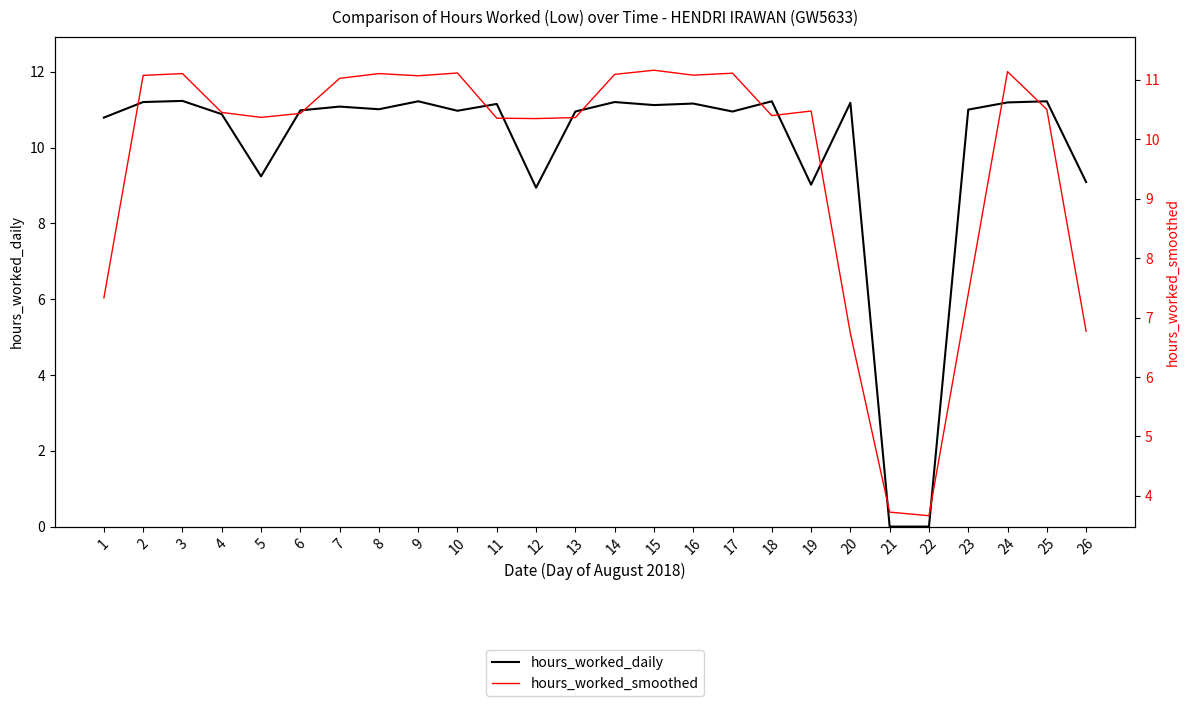

Reading left to right, list all the values displayed in this chart.

hours_worked_daily: 10.8	11.2	11.2	10.9	9.2	11.0	11.1	11.0	11.2	11.0	11.2	8.9	10.9	11.2	11.1	11.2	10.9	11.2	9.0	11.2	0.0	0.0	11.0	11.2	11.2	9.1
hours_worked_smoothed: 7.3	11.1	11.1	10.4	10.4	10.4	11.0	11.1	11.1	11.1	10.4	10.3	10.4	11.1	11.2	11.1	11.1	10.4	10.5	6.7	3.7	3.7	7.4	11.1	10.5	6.8